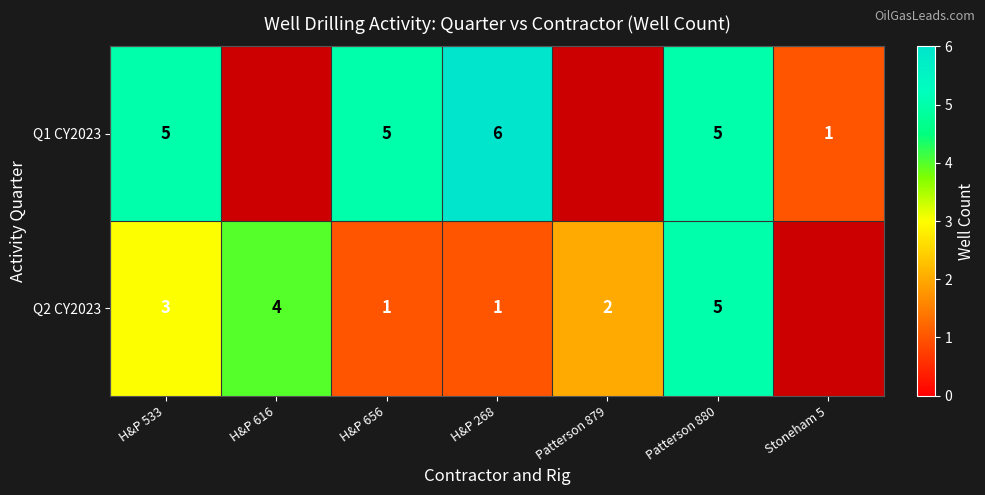

What is the smallest value displayed?

1.0